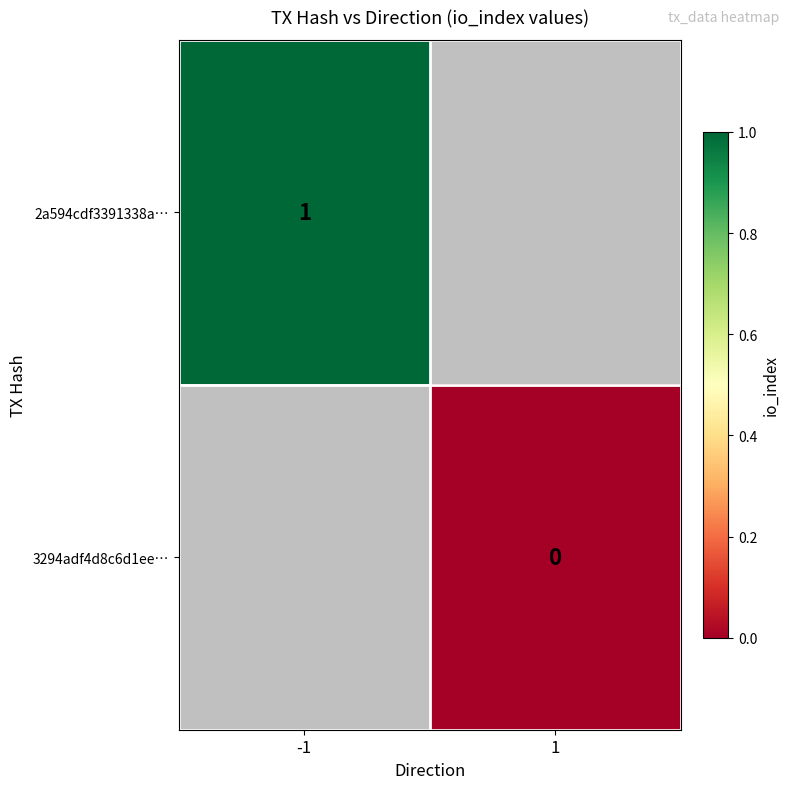

The 2a594cdf3391338a… series shows 1 at -1. True or false?

True